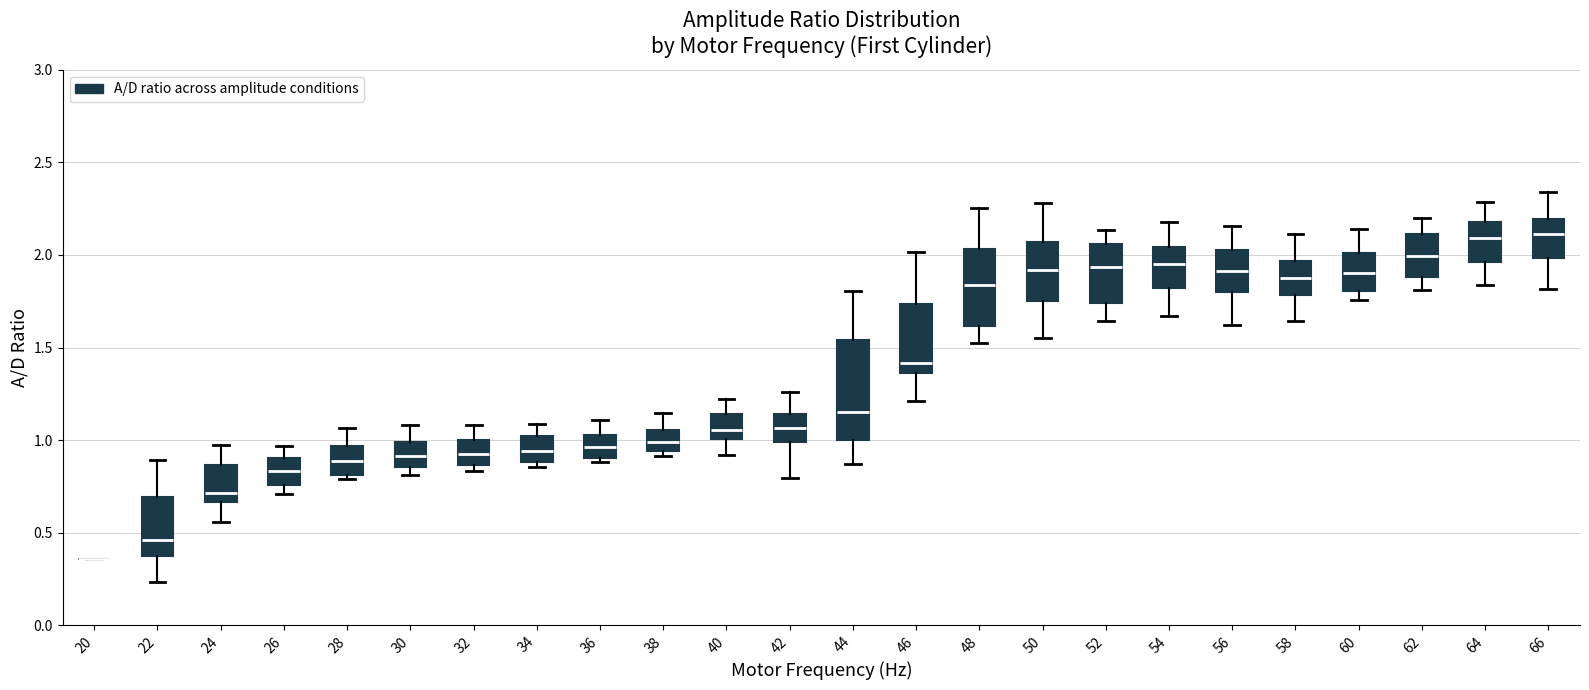

Where does the lower whisker of the box at x = 64 end on the y-axis? The values are not printed on the chart, so give them approximately, as read against the axis.

1.85